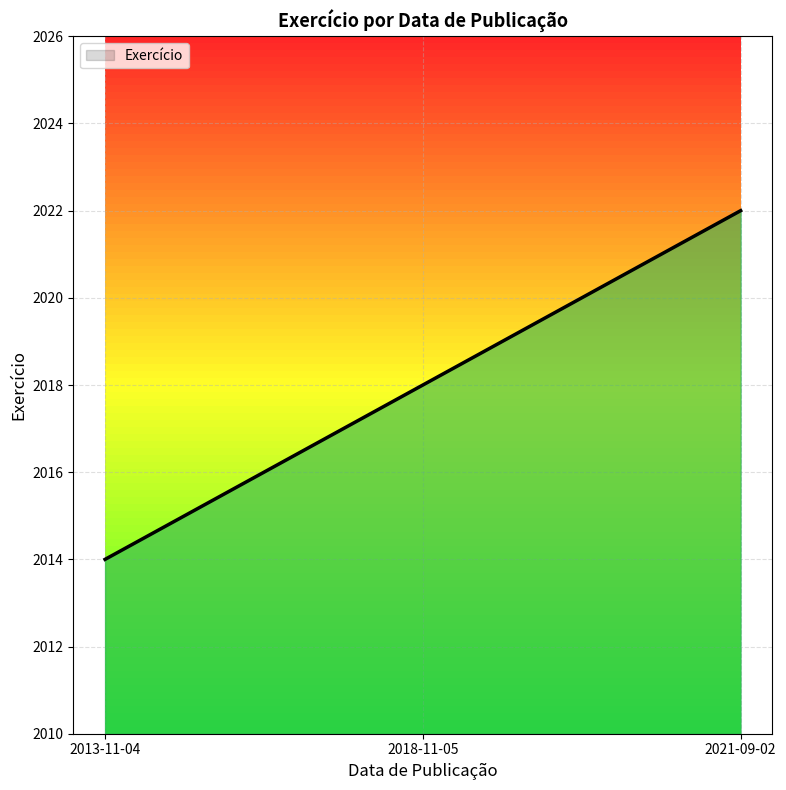

At which label does the data first exceed 2018?

2021-09-02